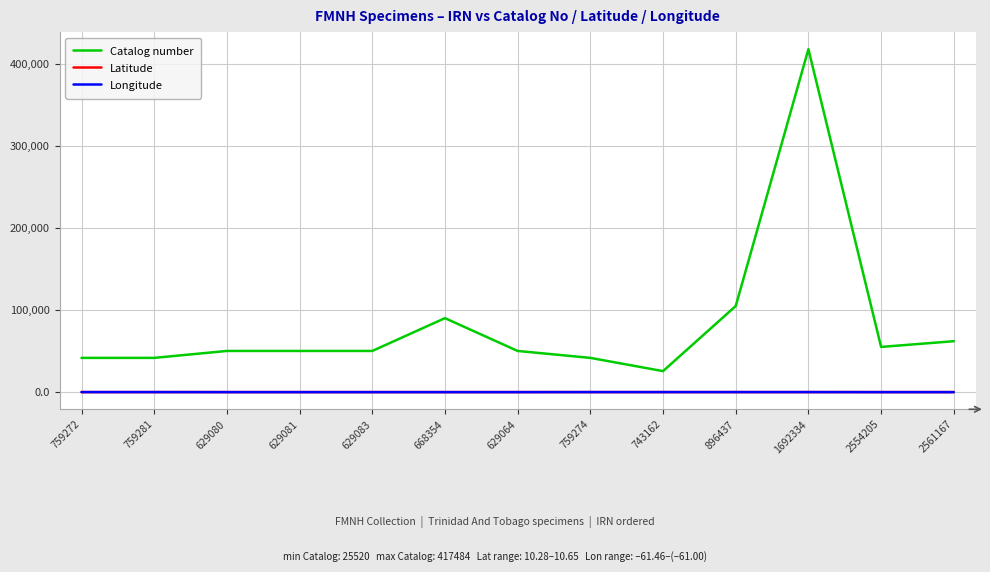

How many lines are shown in the chart?

3